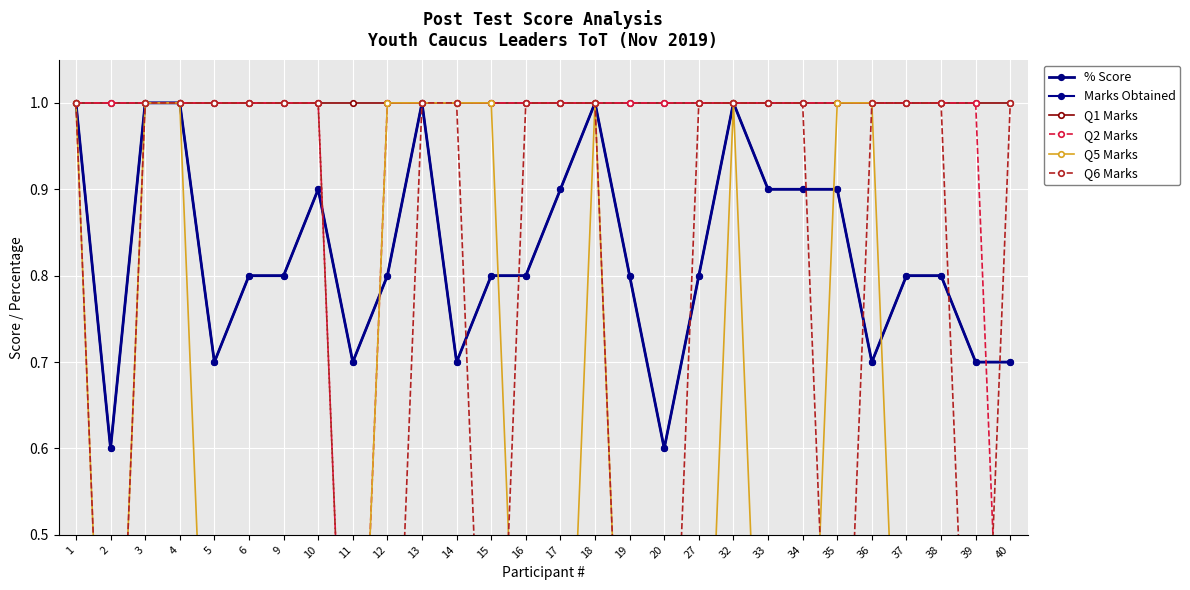

What is the total value across all series at 3?

6.0